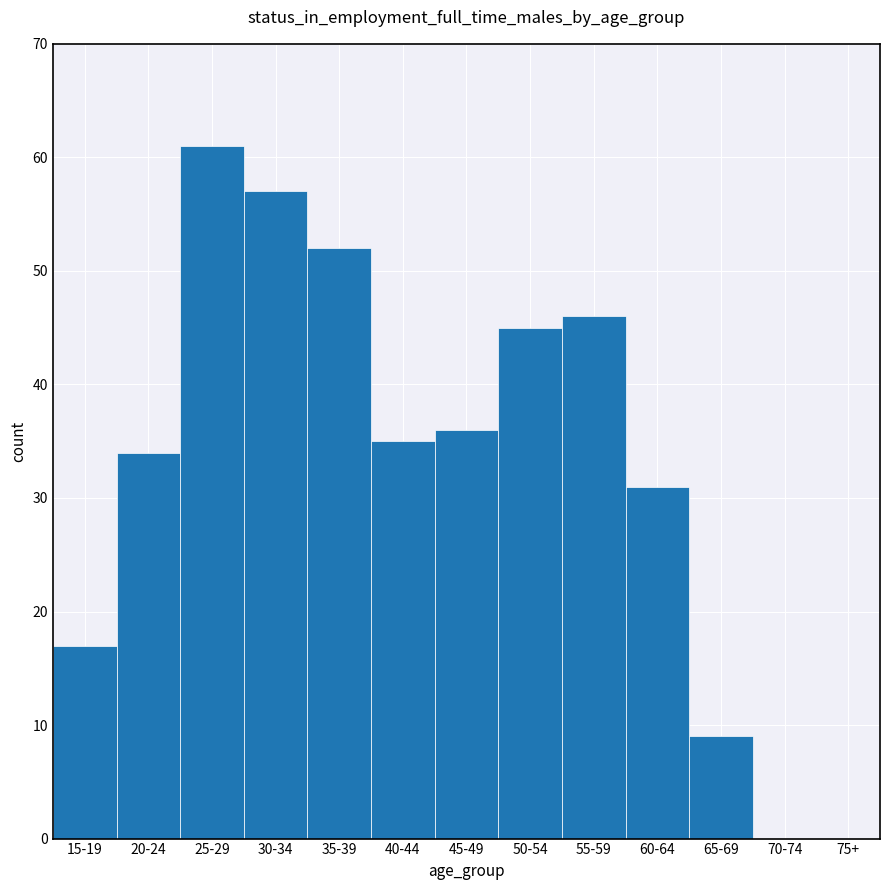

Reading left to right, extract all data points from this chart.

15-19=17	20-24=34	25-29=61	30-34=57	35-39=52	40-44=35	45-49=36	50-54=45	55-59=46	60-64=31	65-69=9	70-74=0	75+=0